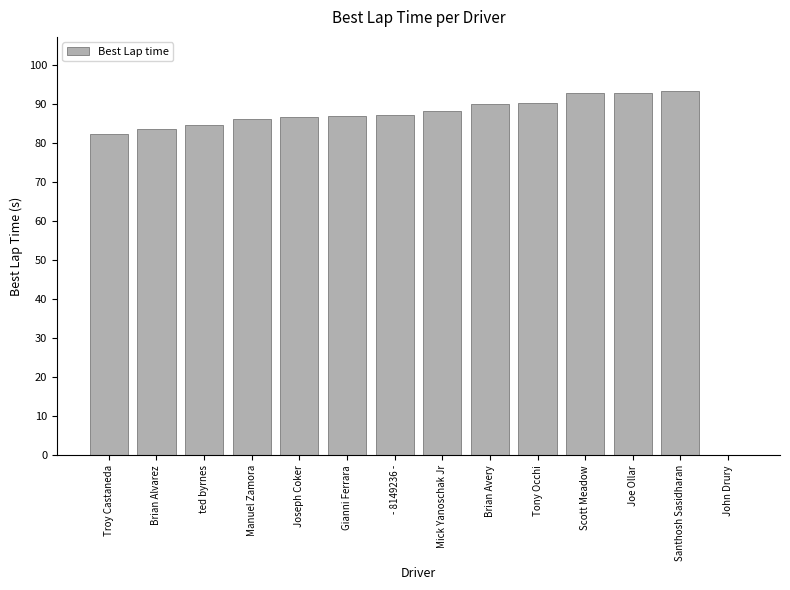

Between John Drury and Brian Avery, which is larger?

Brian Avery